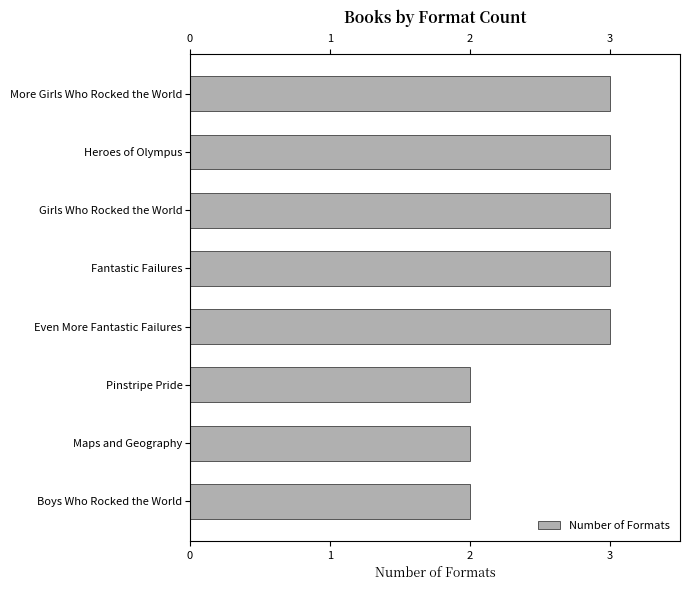

How many values are below 3?

3